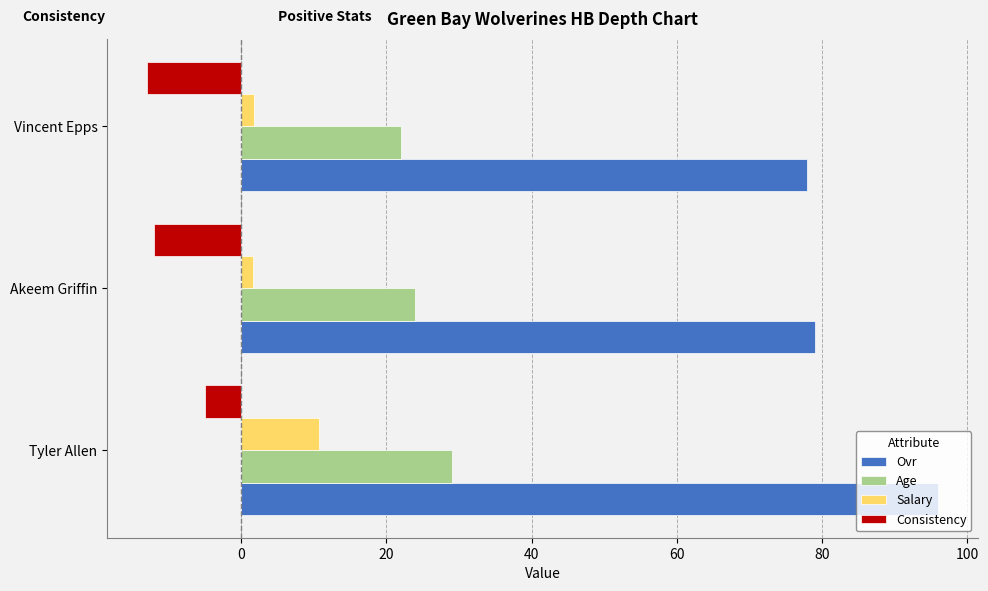

At Tyler Allen, list the series in order from smallest to largest.

Consistency, Salary, Age, Ovr